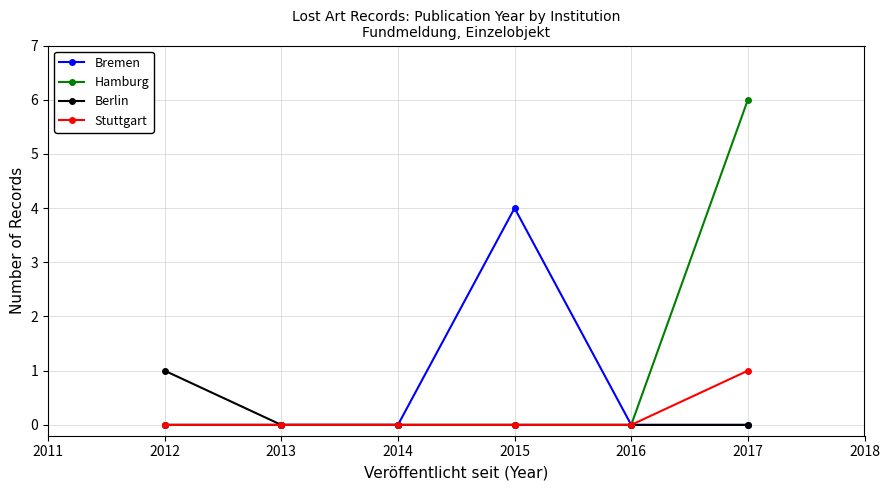

At which category is the sum across all series the highest?

2017